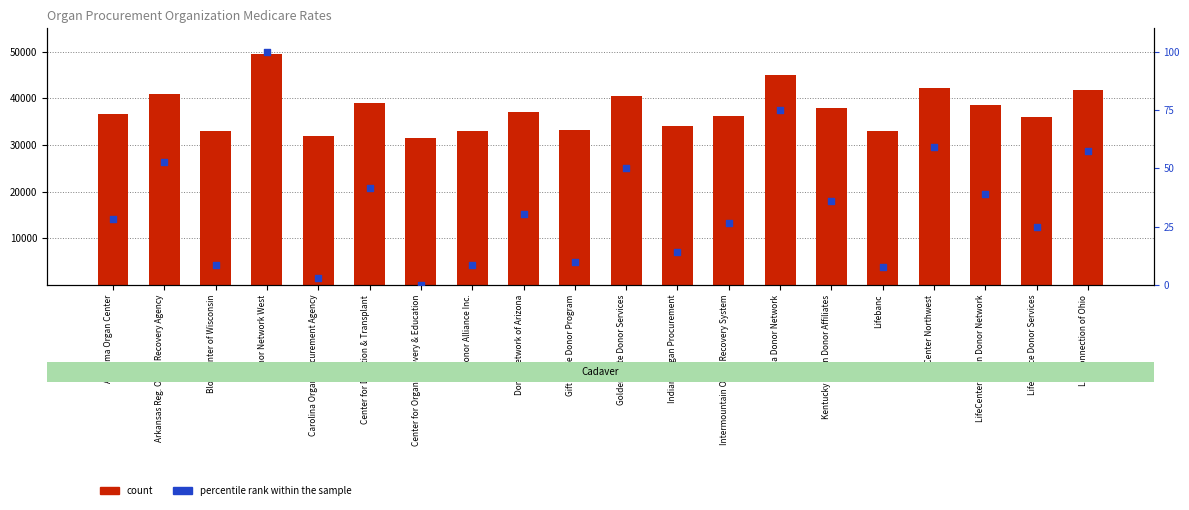

At which category is the sum across all series the highest?

Donor Network West